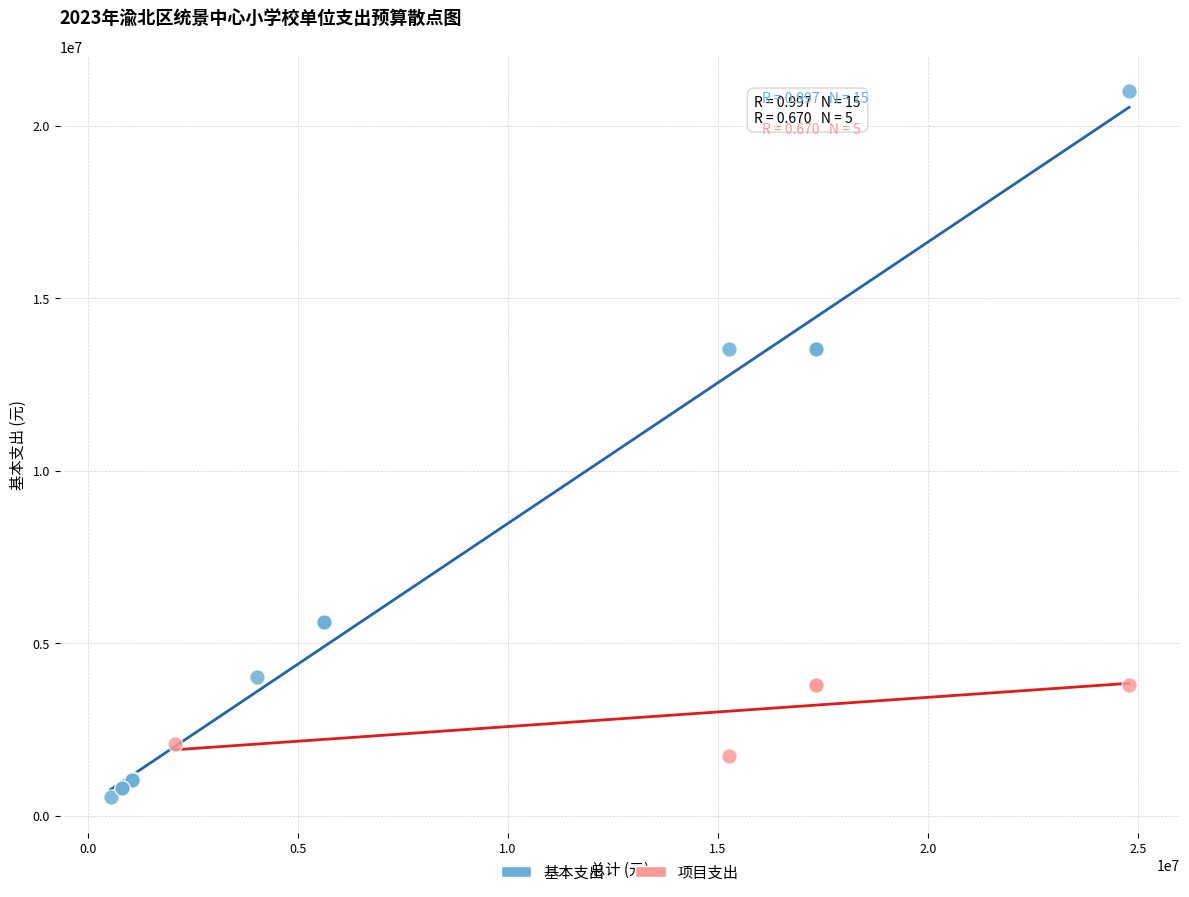

What are all the series names shown in the legend?

基本支出, 项目支出